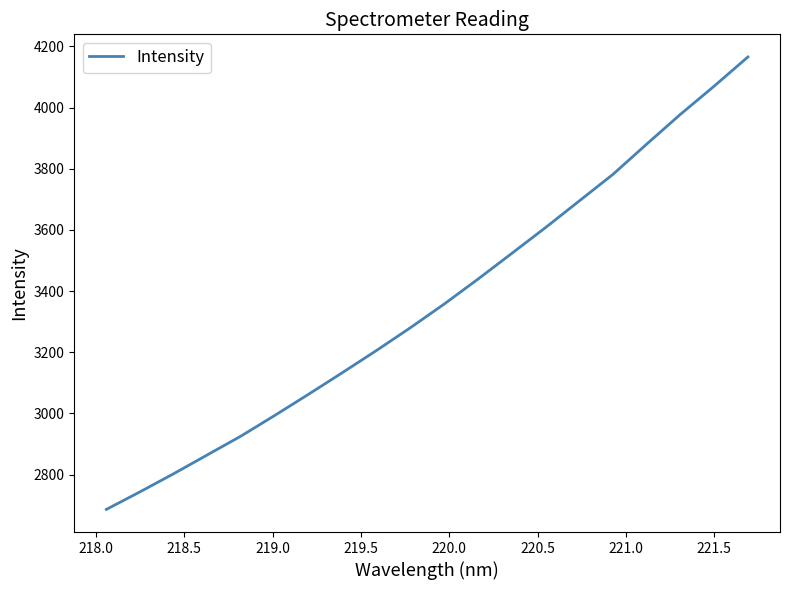

What is the difference between the maximum and minimum values?

1479.4